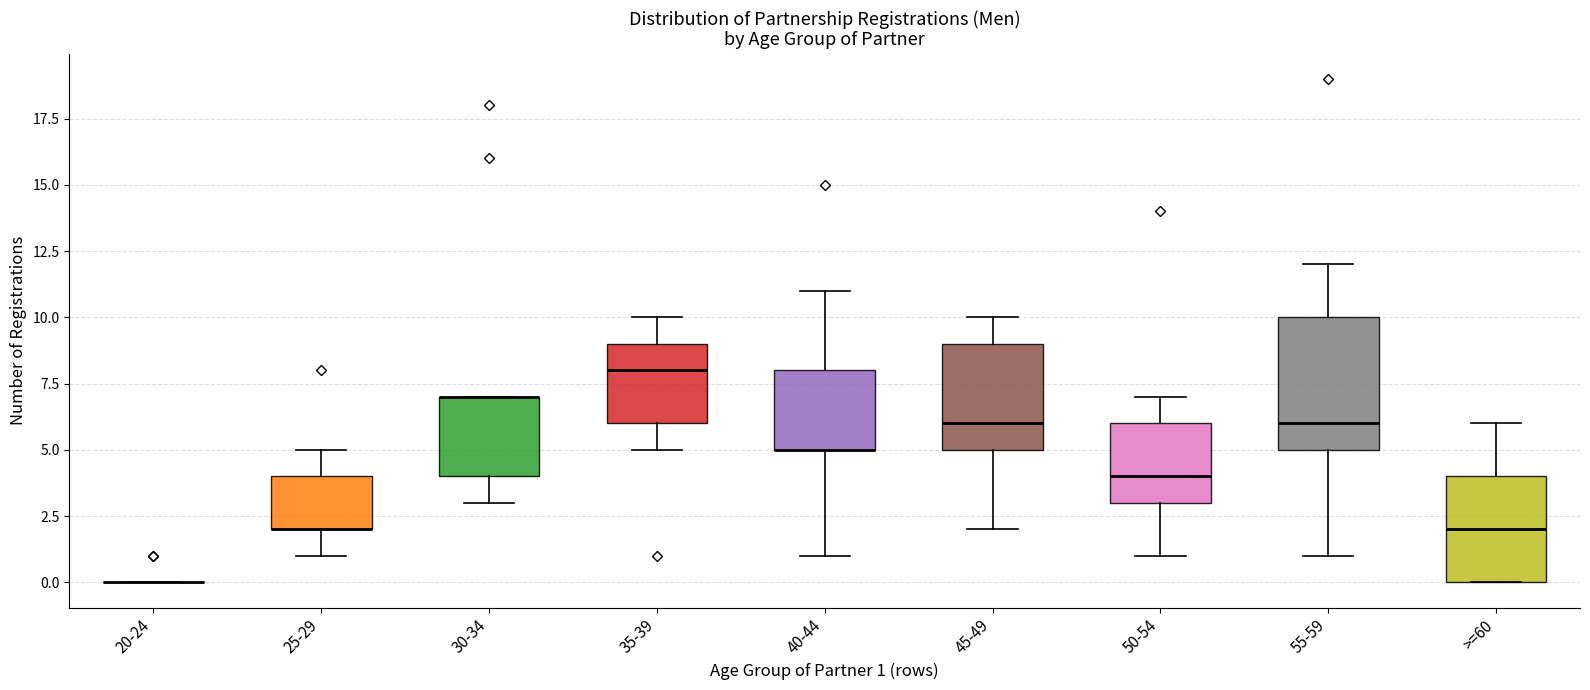

Reading left to right, read every box against the y-axis: the position of its median line, the range the box covers, and the ends of its whiskers. The values are not printed on the chart, so give them approximately, as read against the axis.

20-24: box collapsed to a line at 0, whiskers 0 to 0
25-29: median 2 (drawn on the box's lower edge), box 2 to 4, whiskers 1 to 5
30-34: median 7 (drawn on the box's upper edge), box 4 to 7, whiskers 3 to 7
35-39: median 8, box 6 to 9, whiskers 5 to 10
40-44: median 5 (drawn on the box's lower edge), box 5 to 8, whiskers 1 to 11
45-49: median 6, box 5 to 9, whiskers 2 to 10
50-54: median 4, box 3 to 6, whiskers 1 to 7
55-59: median 6, box 5 to 10, whiskers 1 to 12
>=60: median 2, box 0 to 4, whiskers 0 to 6